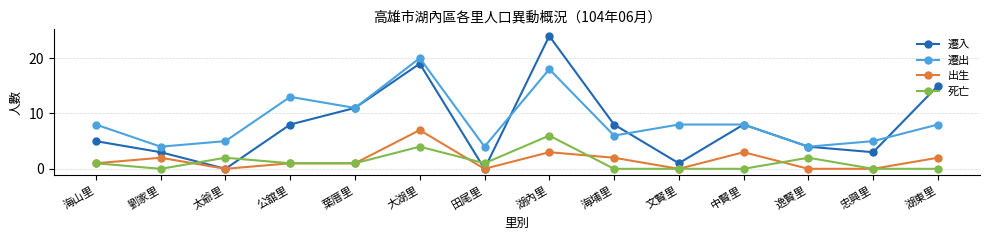

Where is the first local minimum for 出生?

太爺里